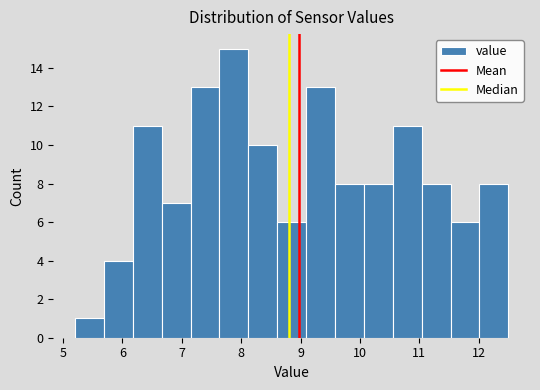

Which range on the x-axis has the tallest bar?

7.6 to 8.1